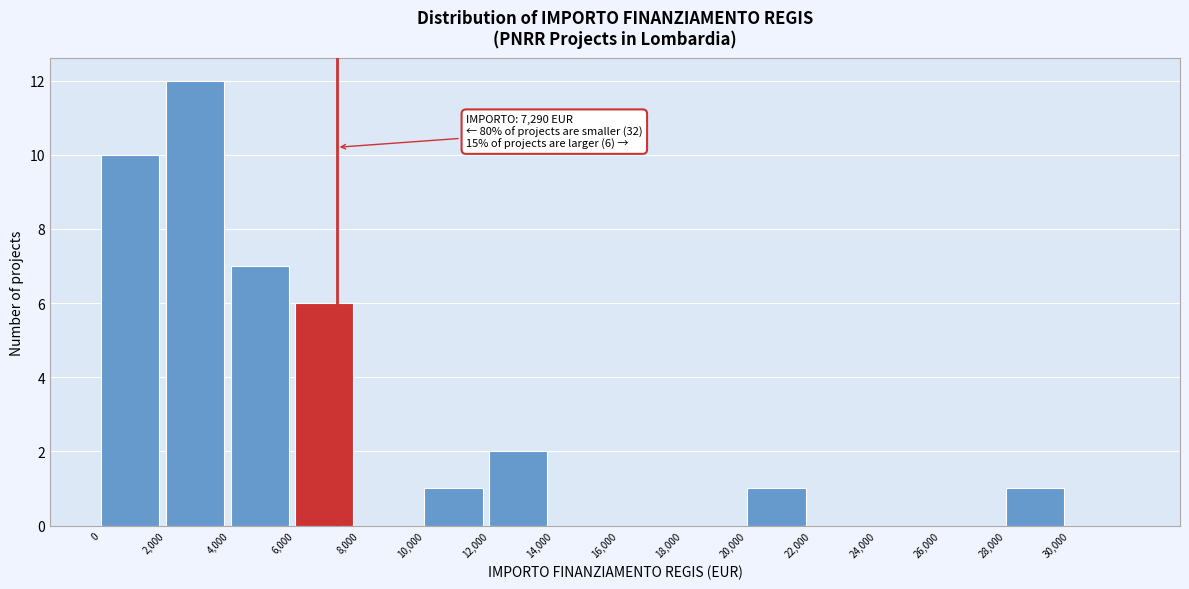

Which range on the x-axis has the tallest bar?

2000 to 4000